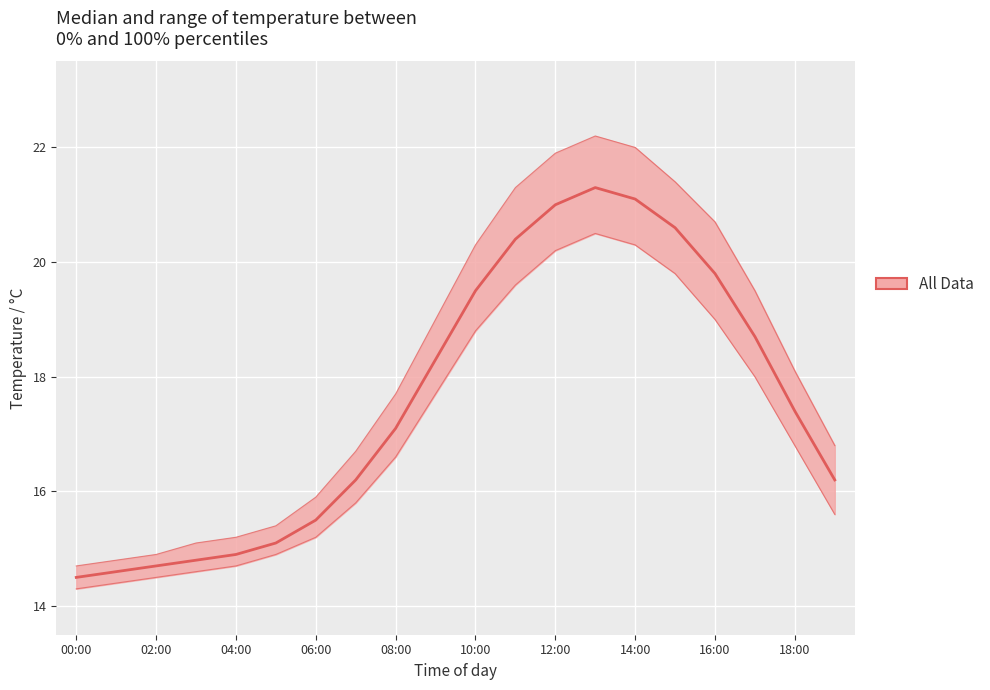

How many data points in upper are less than 18?

10